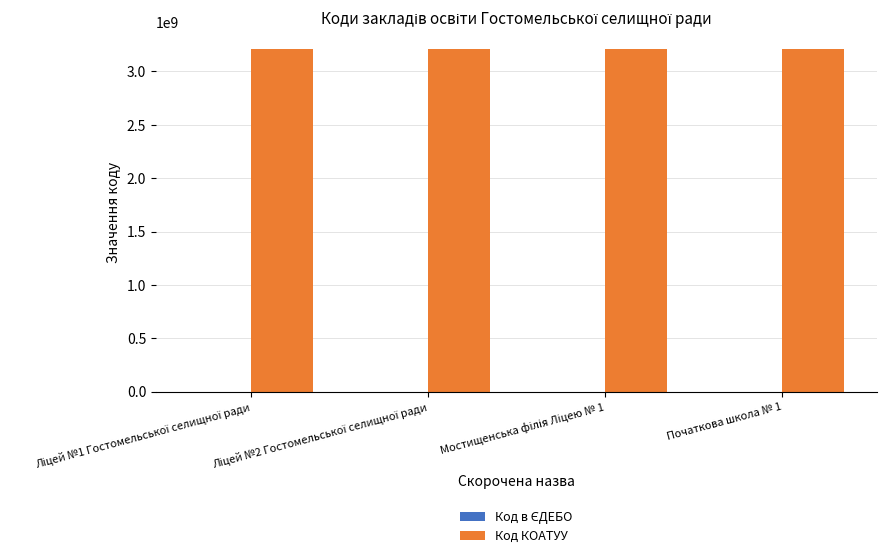

What is the maximum value shown in the chart?

3210945900